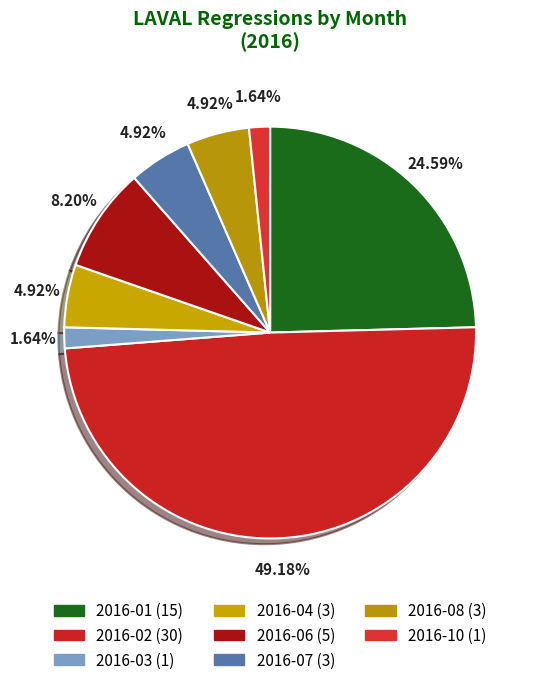

To the nearest percent, what is the difference between the largest and smallest slice percentages?

48%